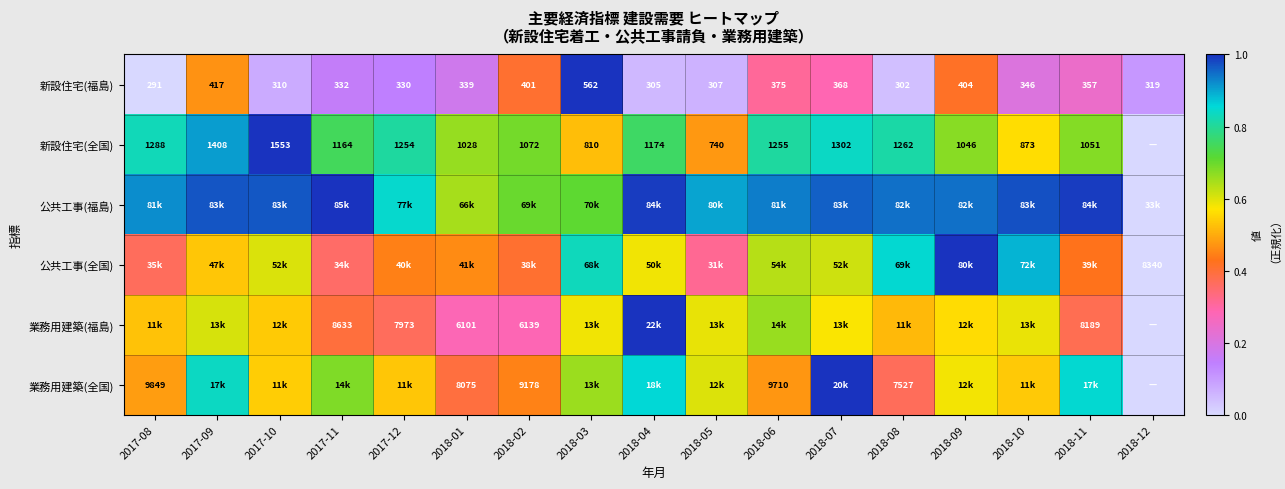

At which label does 新設住宅(全国) reach its peak?

2017-10